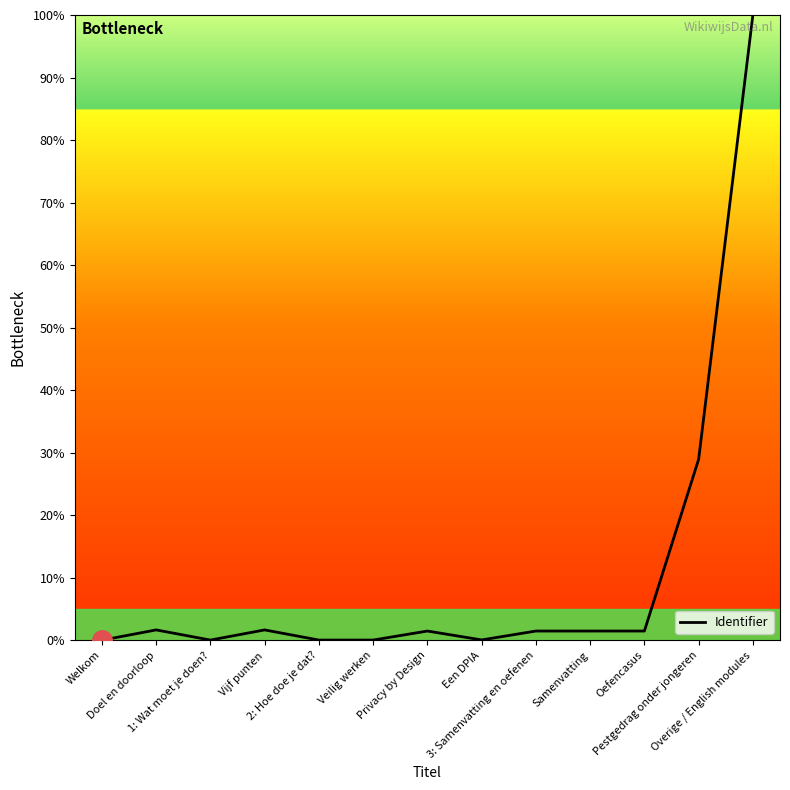

What is the greatest value displayed?

100.0